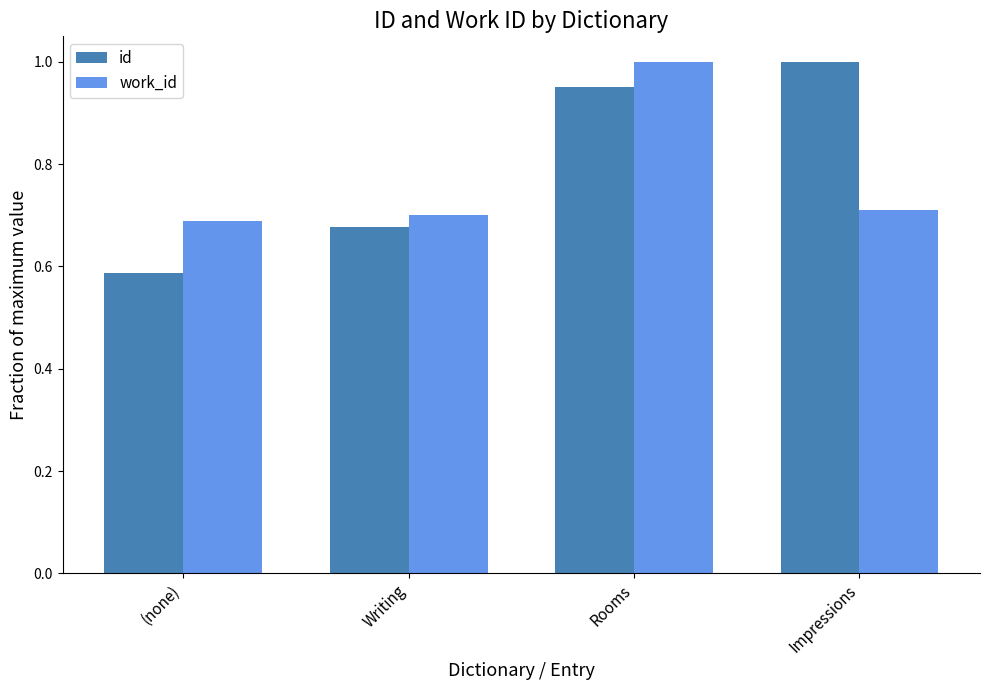

Rank the categories by id value from lowest to highest.

(none), Writing, Rooms, Impressions